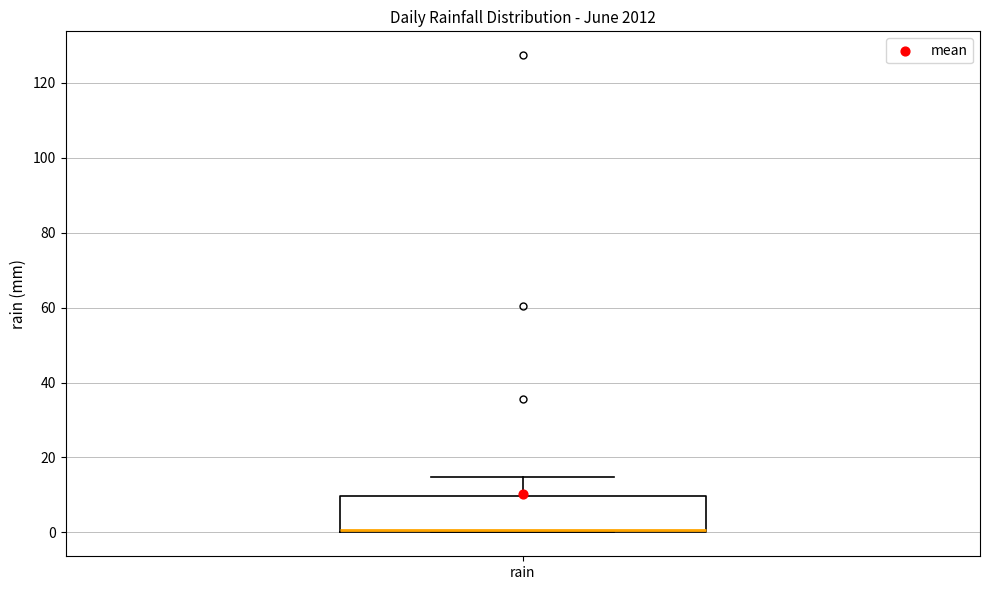

Where is the upper edge of the box for rain on the y-axis? The values are not printed on the chart, so give them approximately, as read against the axis.

10